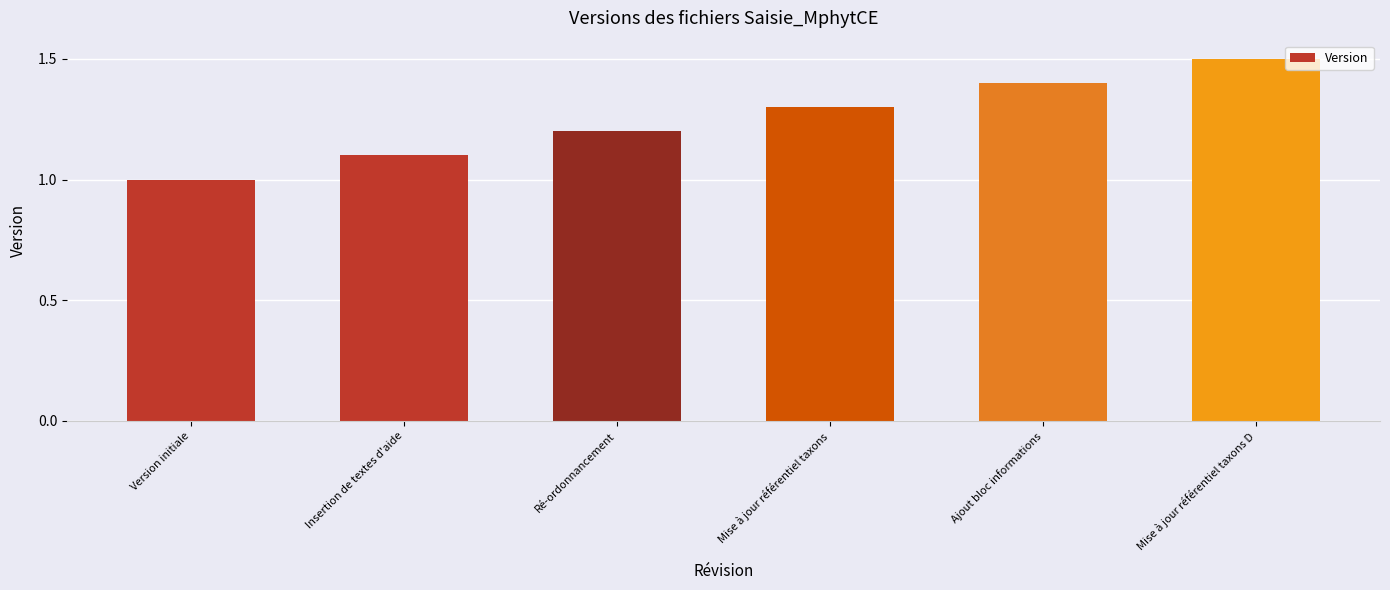

What is the minimum value shown in the chart?

1.0